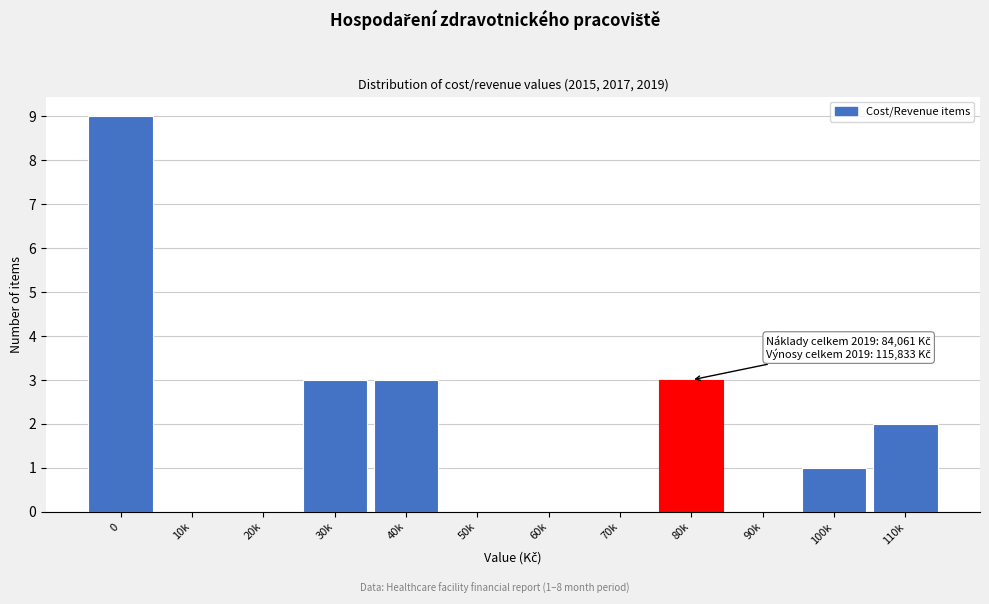

Reading right to left, transcribe all the data shown in this chart.

110k=2	100k=1	90k=0	80k=3	70k=0	60k=0	50k=0	40k=3	30k=3	20k=0	10k=0	0=9